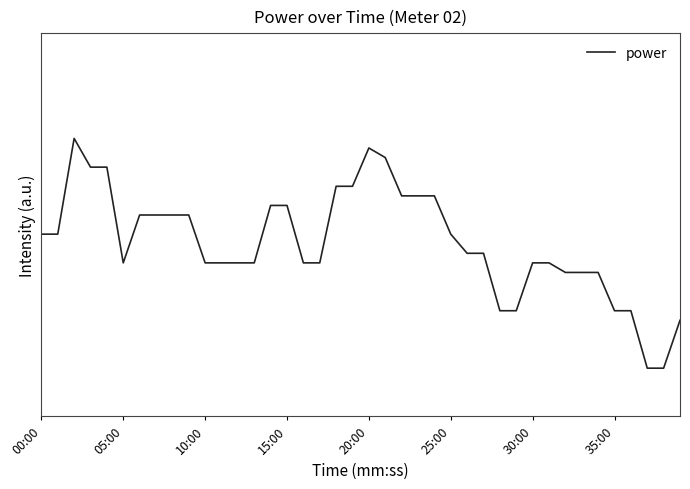

What is the label of the 7th point from the left?

30:00